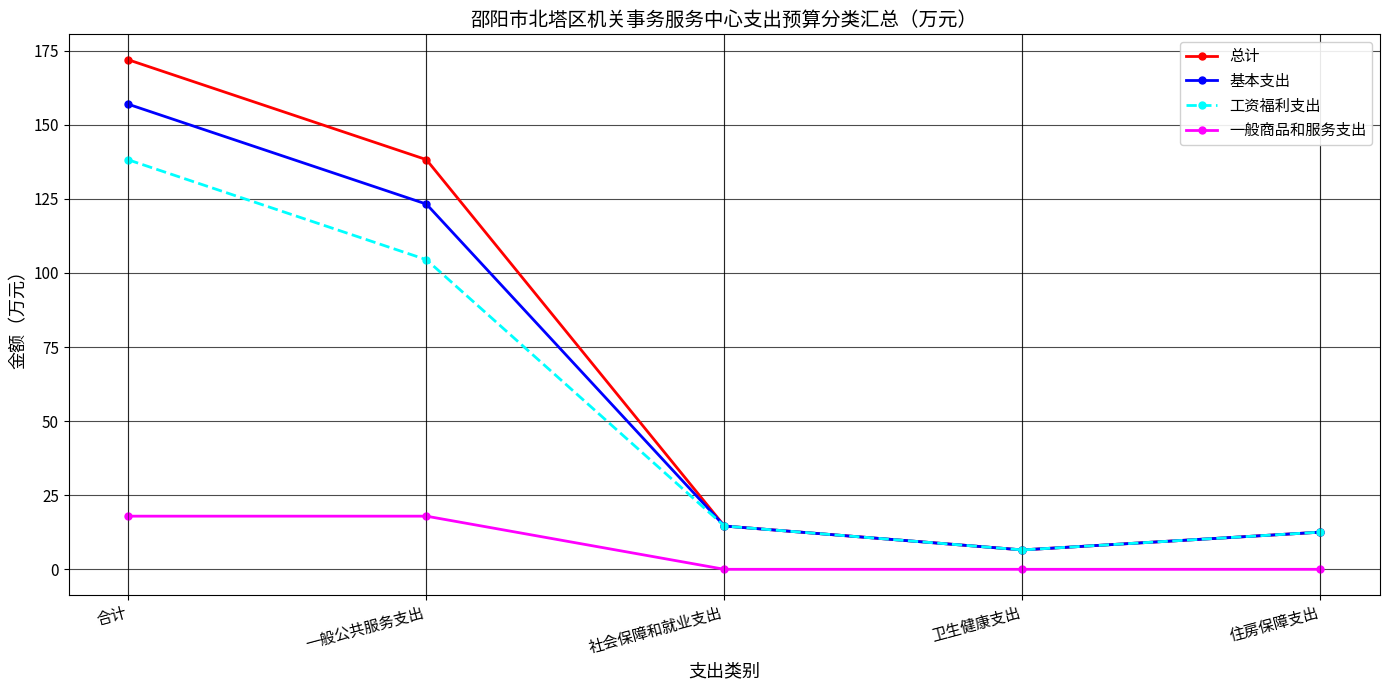

True or false: 总计 and 一般商品和服务支出 cross at least once.

False